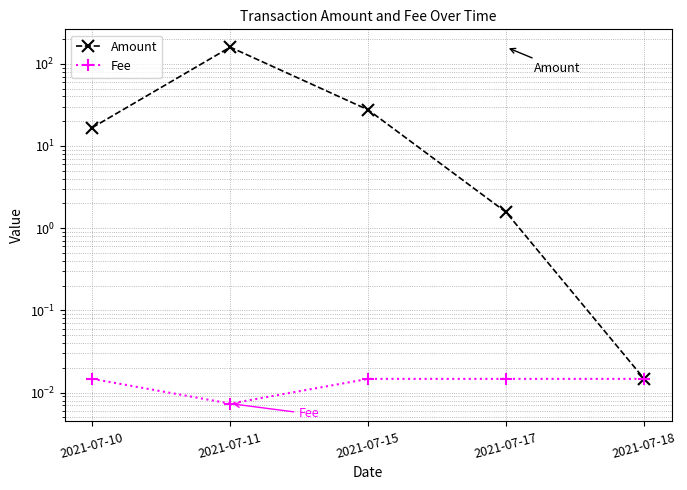

Where is the first local minimum for Fee?

2021-07-11